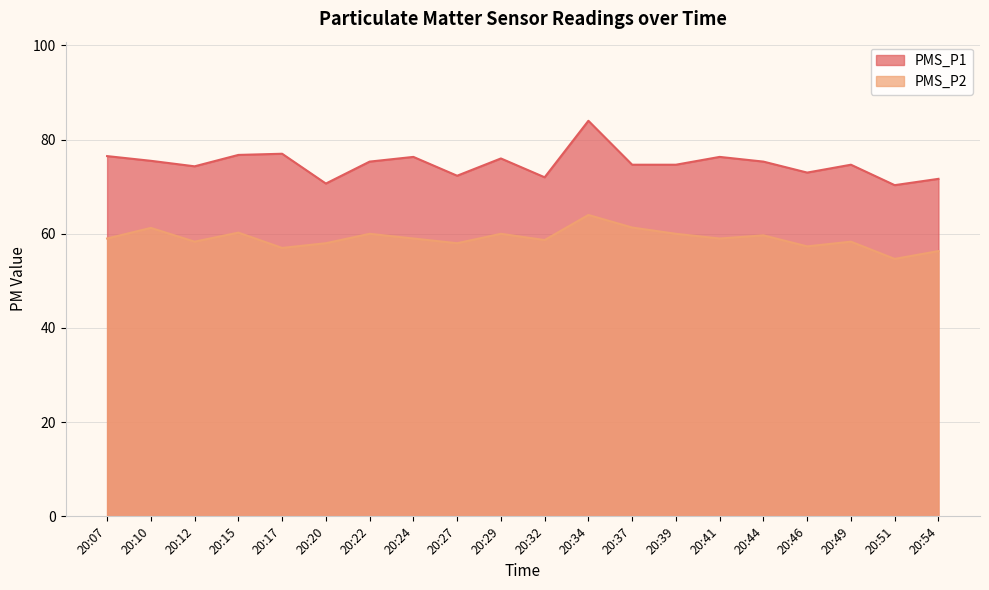

At which category is the sum across all series the highest?

20:34